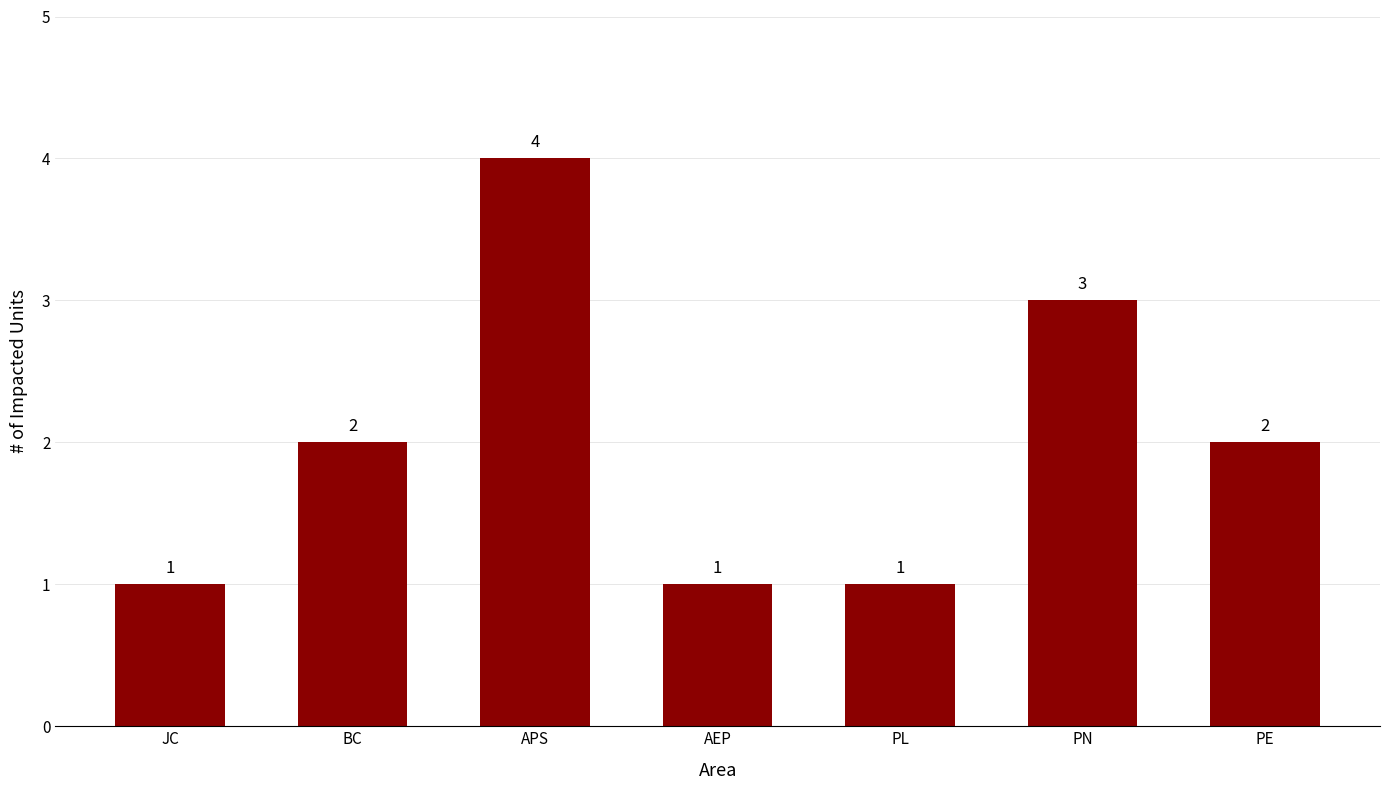

At which category does the chart reach its peak across all series?

APS